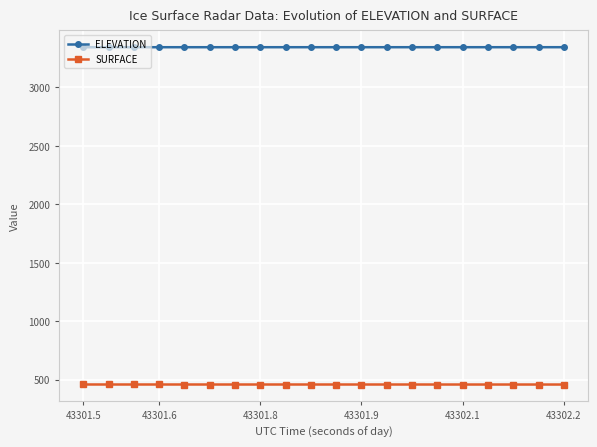

What is the highest value of the ELEVATION series?

3344.5